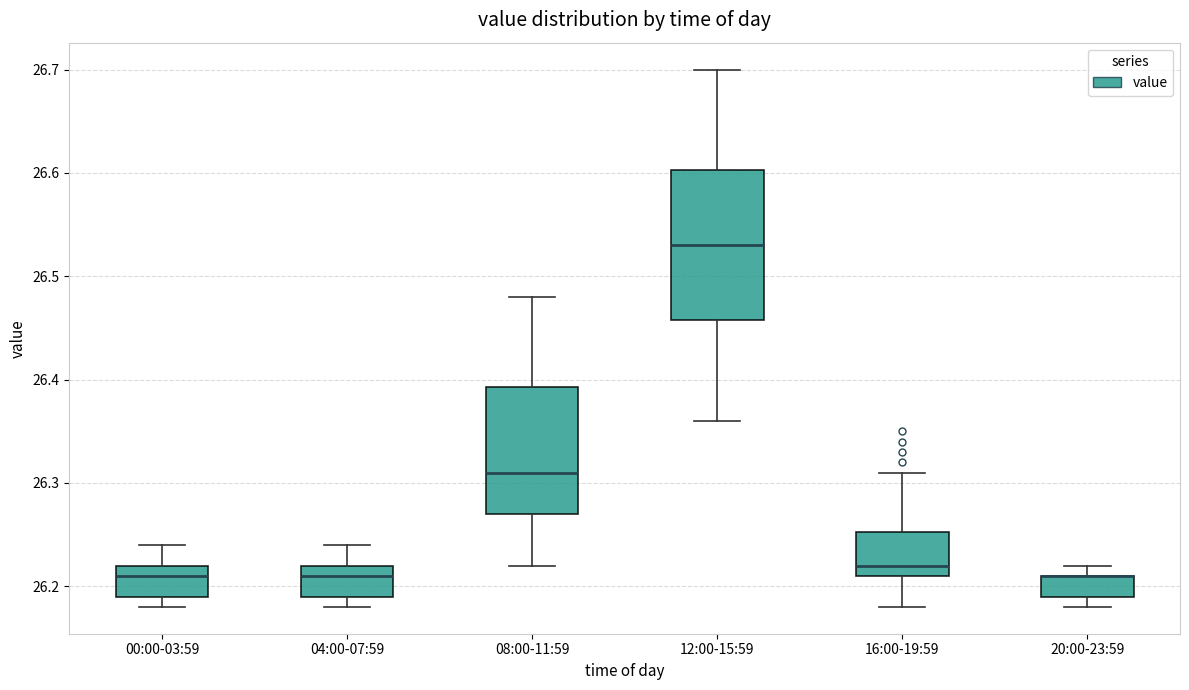

Comparing the boxes themselves (not the whiskers), which one is the tallest?

12:00-15:59